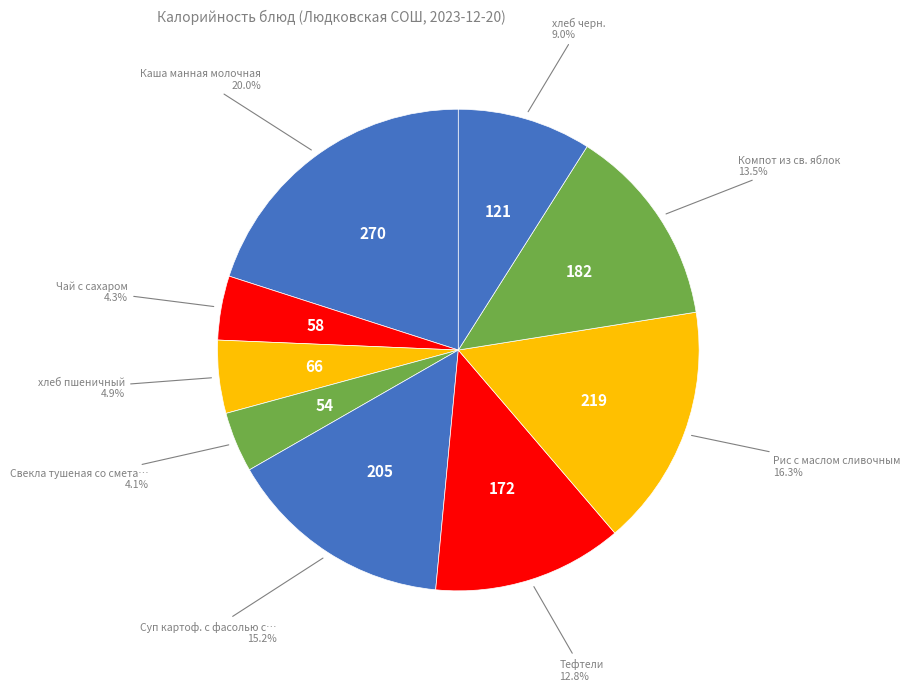

Count the number of slices in the pie.

9